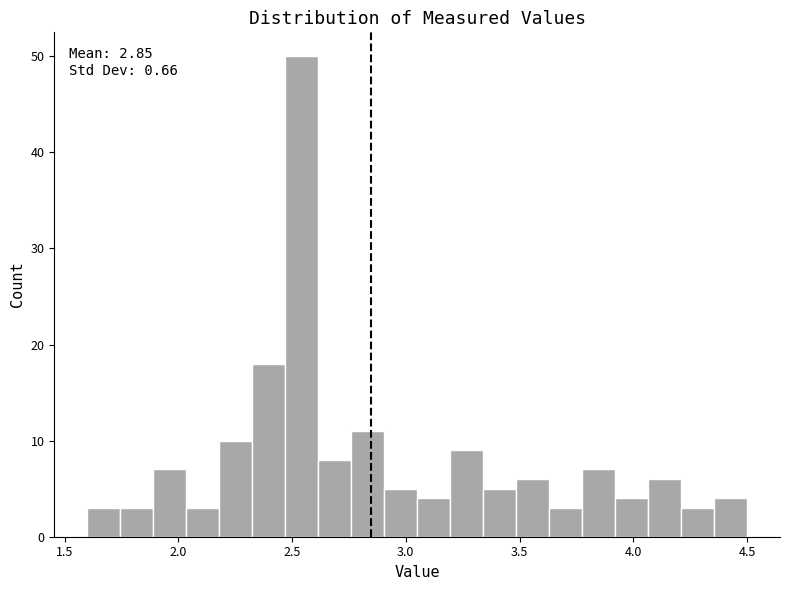

Read against the x-axis, roughly where is the centre of the tallest bar?

2.55